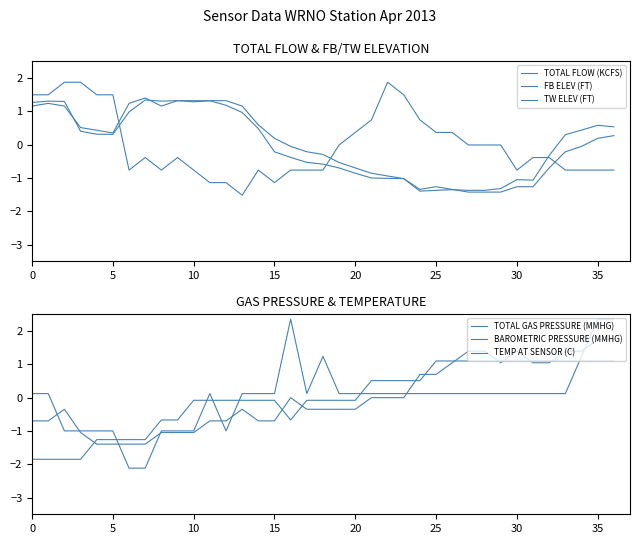

What is the label of the 19th point from the right?

18